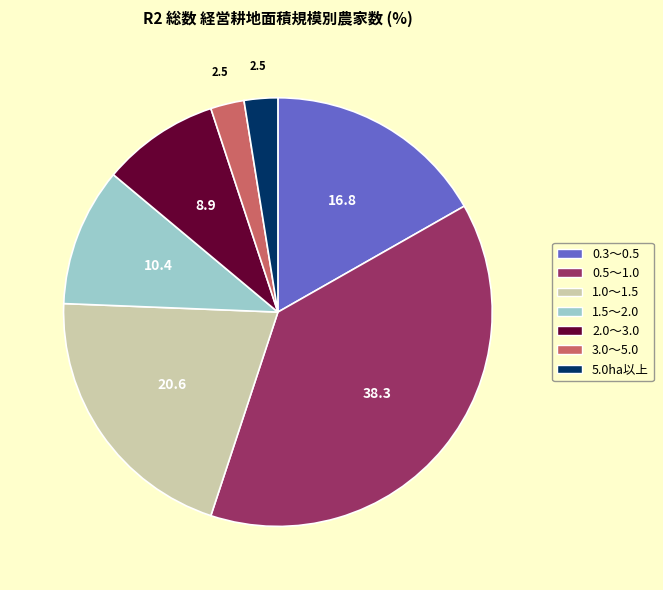

Is there any slice that represents more than half of the pie?

No